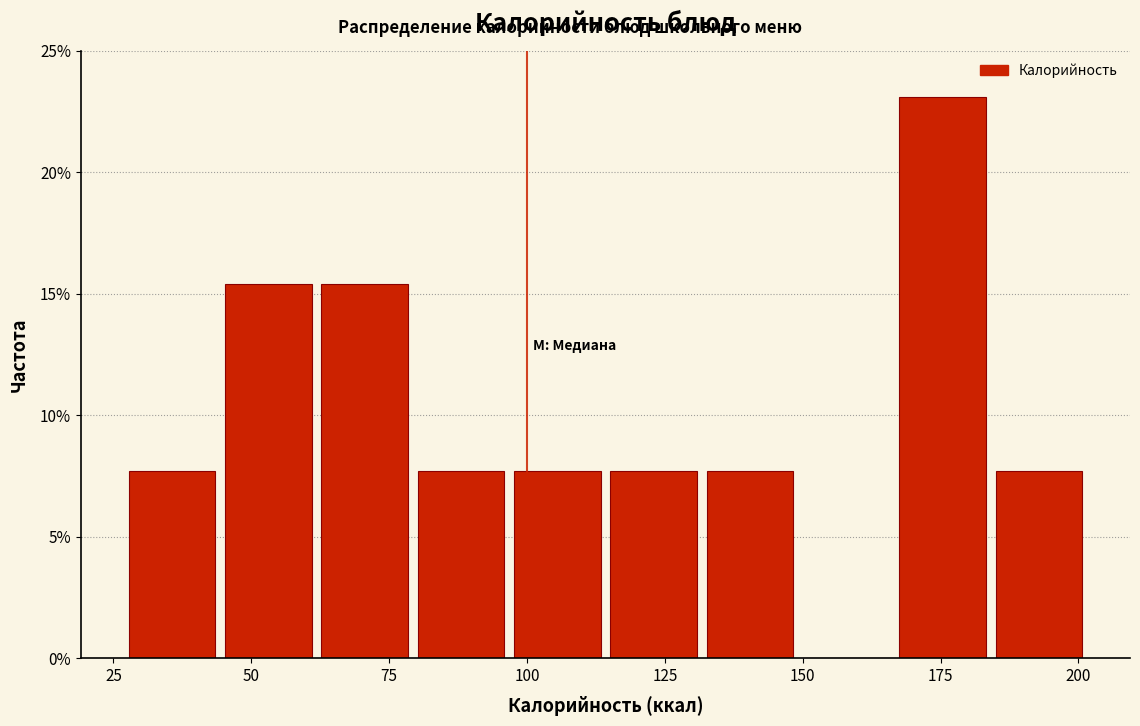

Around what value on the x-axis is the tallest bar? Give the approximate position of its centre, as read against the axis.

175